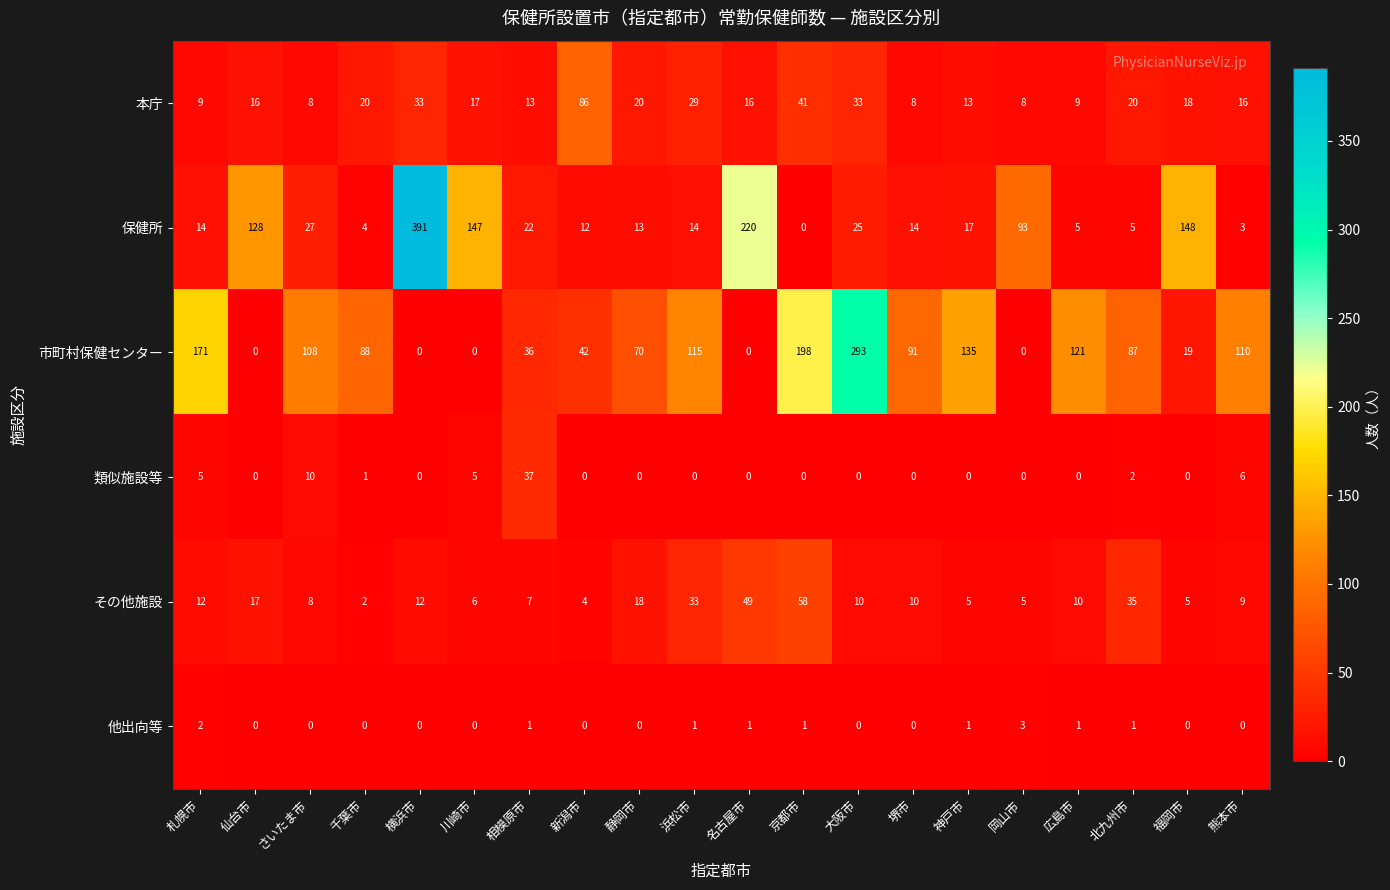

At which category is the sum across all series the highest?

横浜市